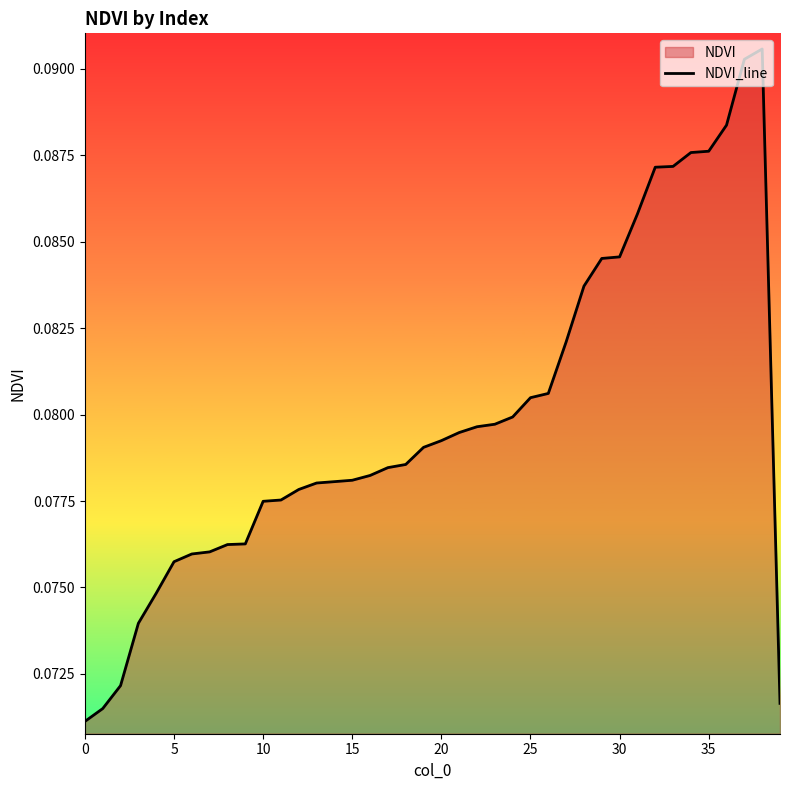

How many interior local peaks (higher than both neighbors) does the data have?

1